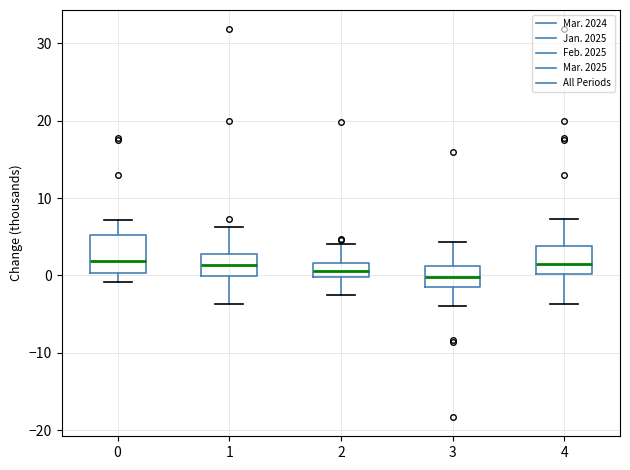

Reading left to right, transcribe this box plot: for each box, give where its median line is, the range the box spans, and where its two whiskers end, as read against the y-axis. The values are not printed on the chart, so give them approximately, as read against the axis.

0: median 2, box 0 to 5, whiskers -1 to 7
1: median 1, box 0 to 3, whiskers -4 to 6
2: median 1, box 0 to 2, whiskers -3 to 4
3: median 0, box -1 to 1, whiskers -4 to 4
4: median 2, box 0 to 4, whiskers -4 to 7